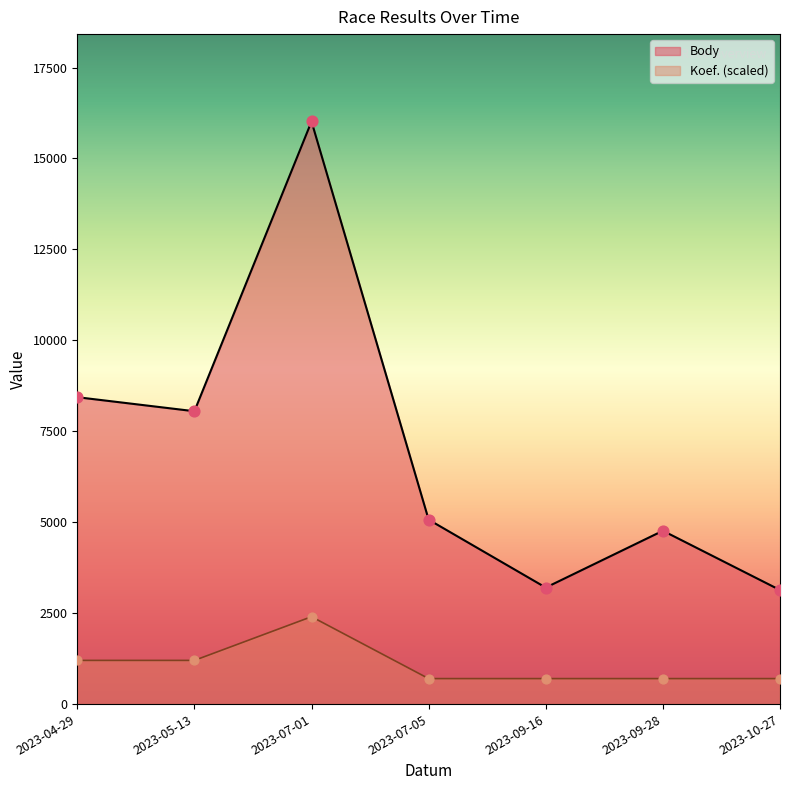

Which series contains the highest Y value?

Body